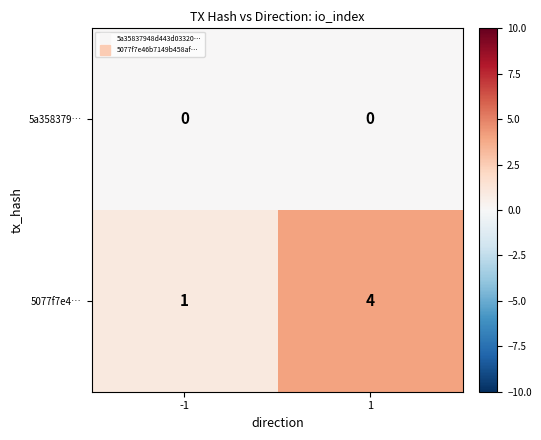

Rank the series at -1 from highest to lowest value.

5077f7e4…, 5a358379…